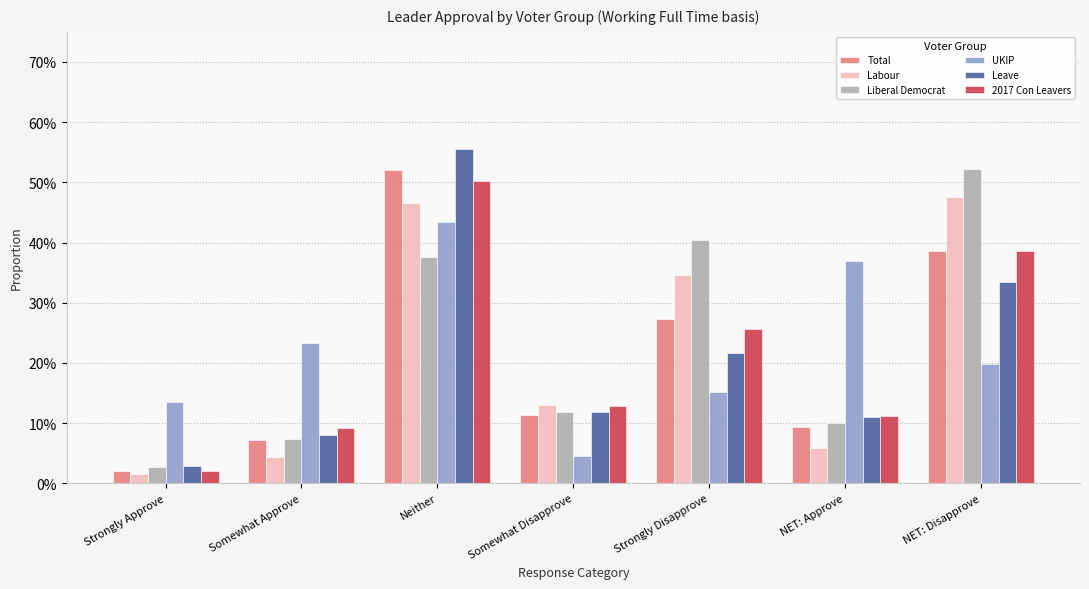

Does the chart contain stacked bars?

No